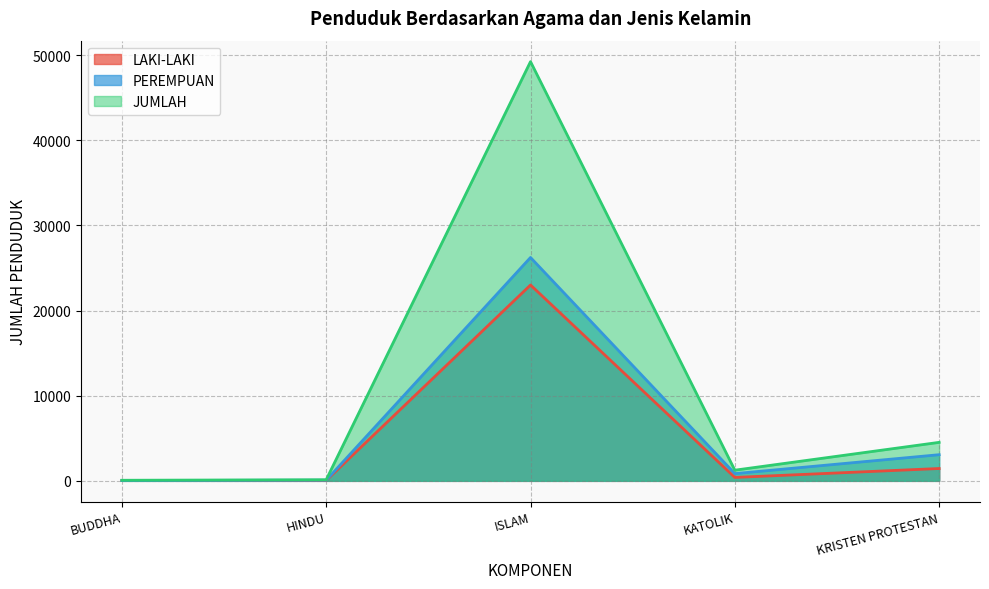

True or false: LAKI-LAKI has a value of 50 at HINDU.

True